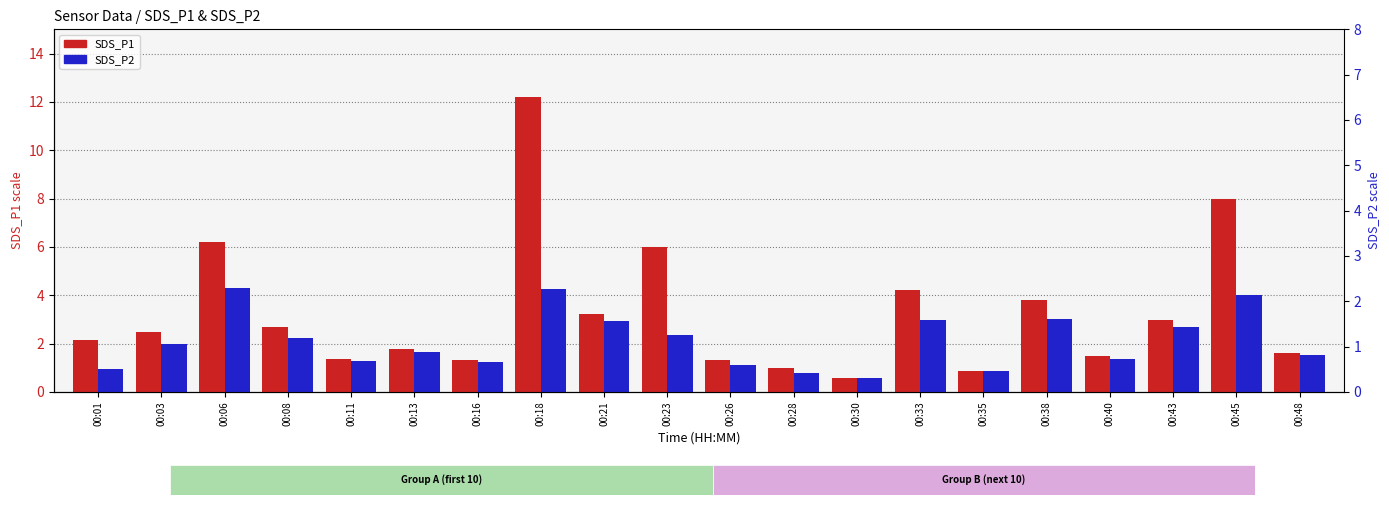

What is the value of the SDS_P1 bar at the 20th from the left?

1.6